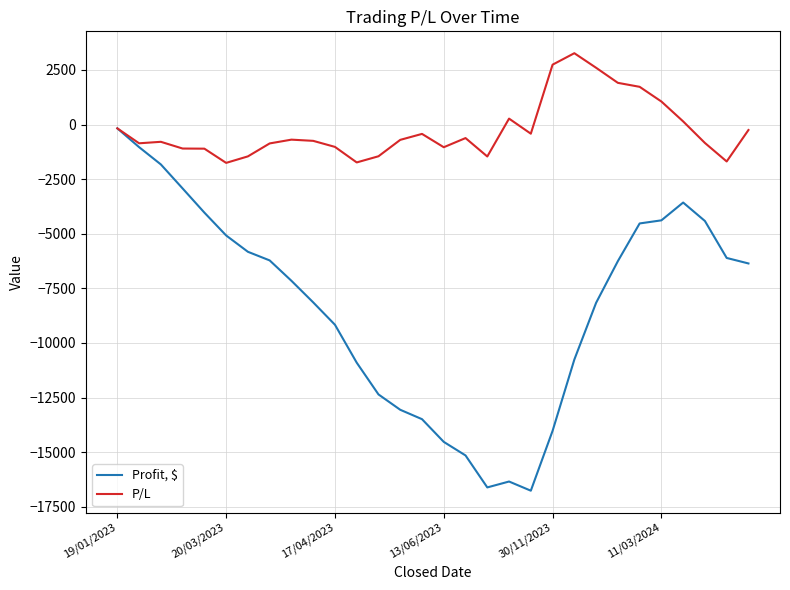

Rank the series by their maximum value, from lowest to highest.

Profit, $, P/L